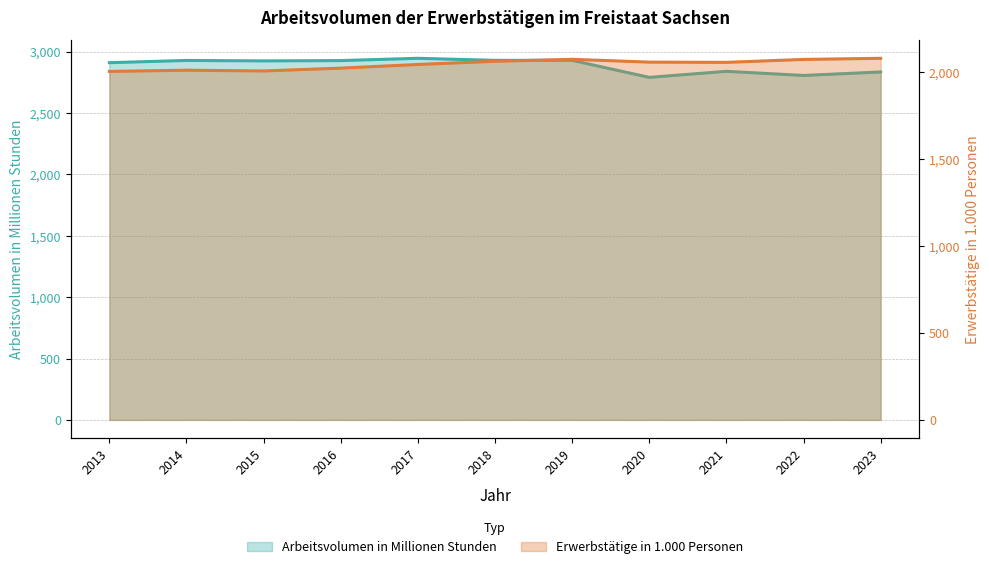

True or false: Arbeitsvolumen in Millionen Stunden and Erwerbstätige in 1.000 Personen cross at least once.

False